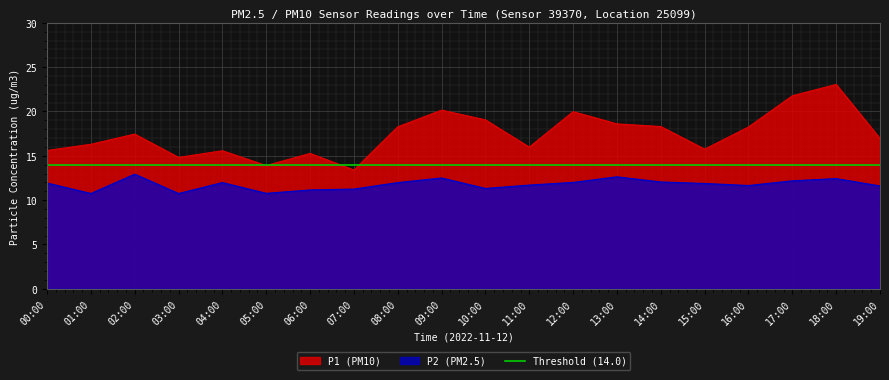

True or false: P2 and P1 intersect in this chart.

False